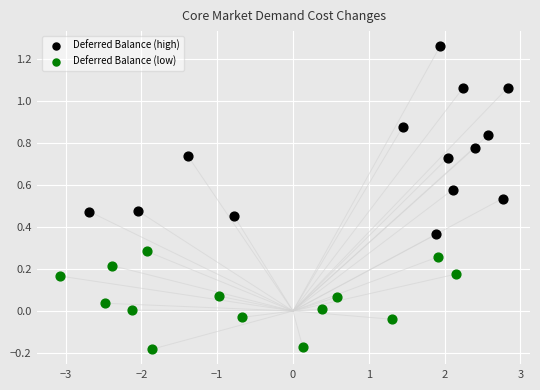

Which series reaches the maximum Y coordinate?

Deferred Balance (high)